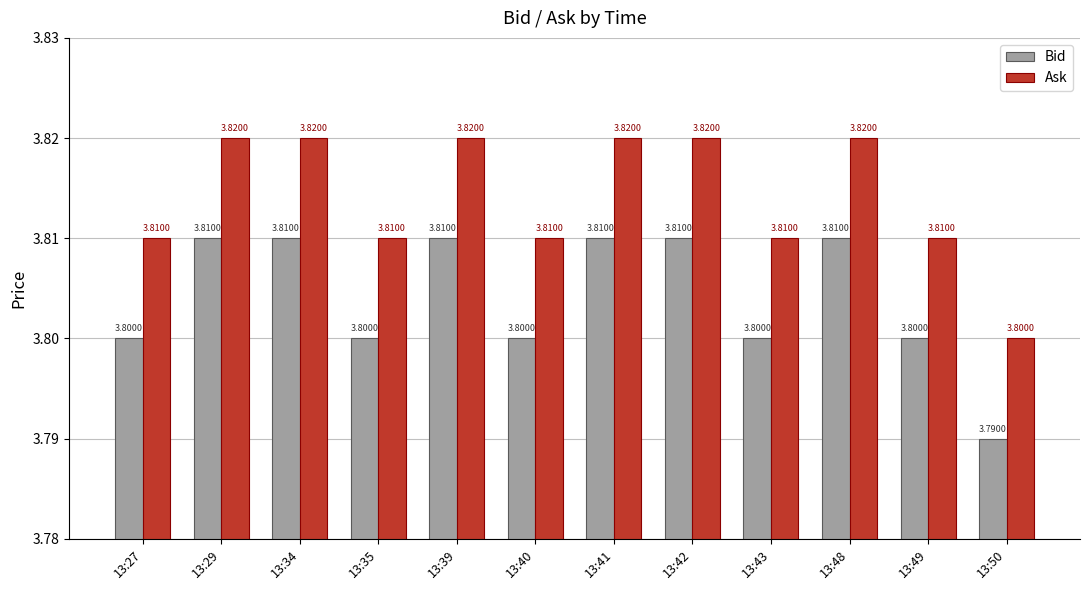

What is the sum of the Ask values at 13:35 and 13:34?

7.6